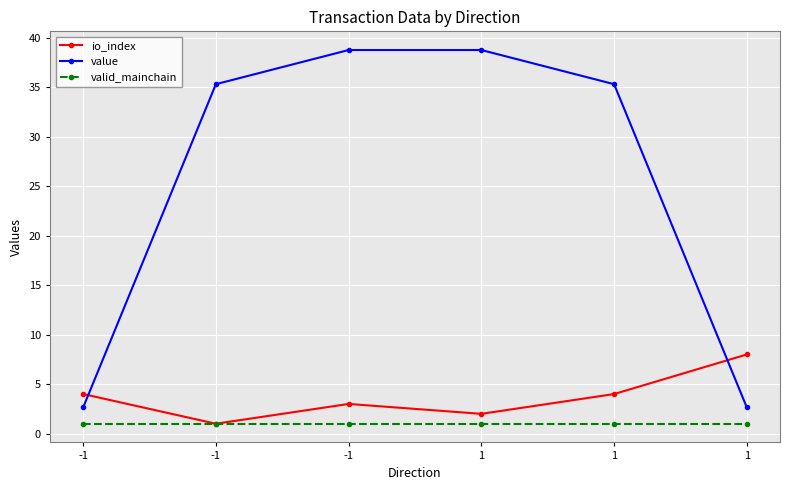

How many categories are shown in the chart?

6